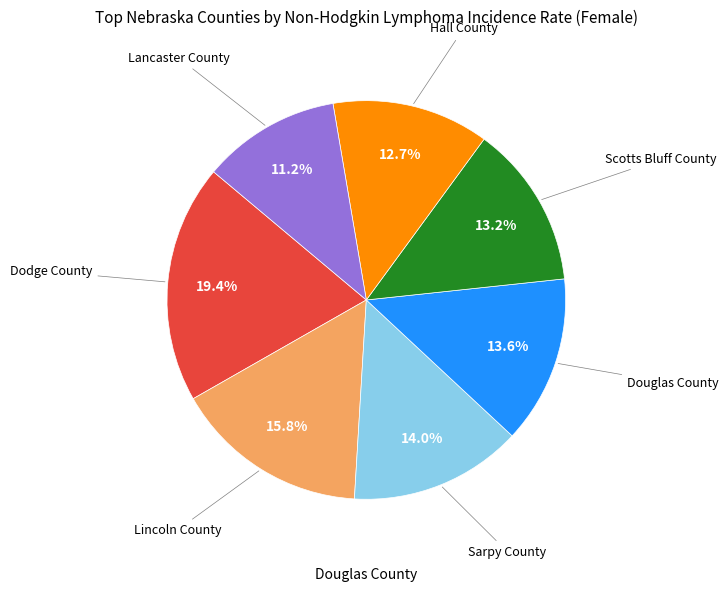

Is there a majority slice in this chart?

No